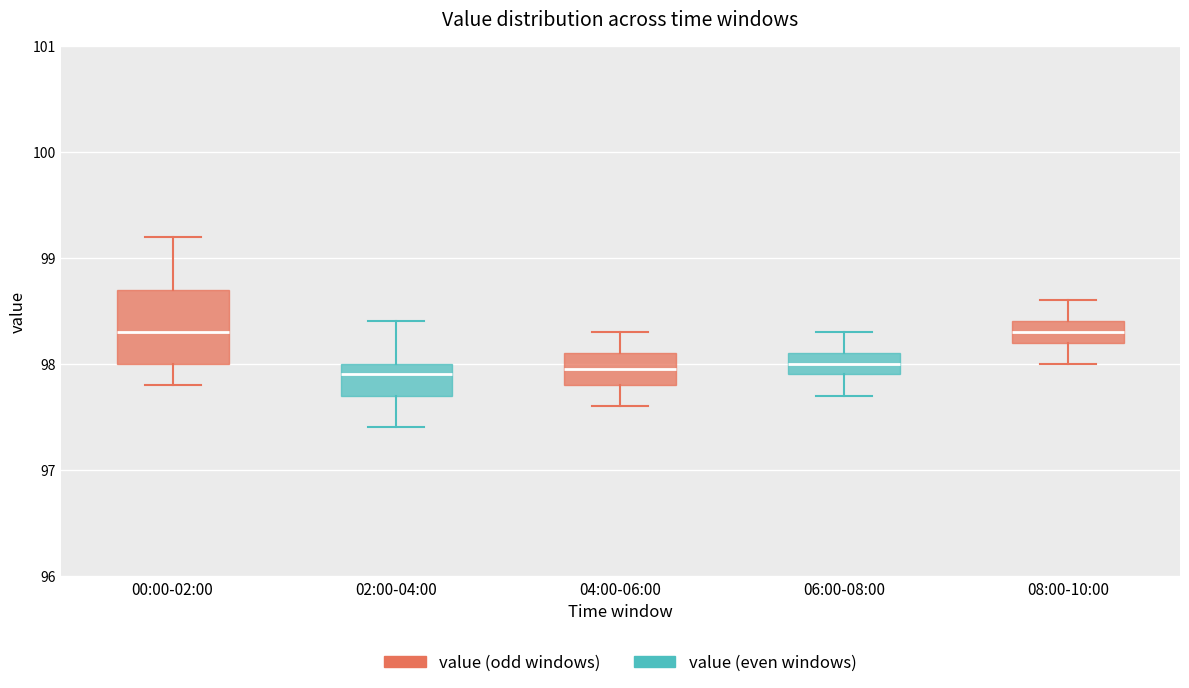

Where is the upper edge of the box for 04:00-06:00 on the y-axis? The values are not printed on the chart, so give them approximately, as read against the axis.

98.1